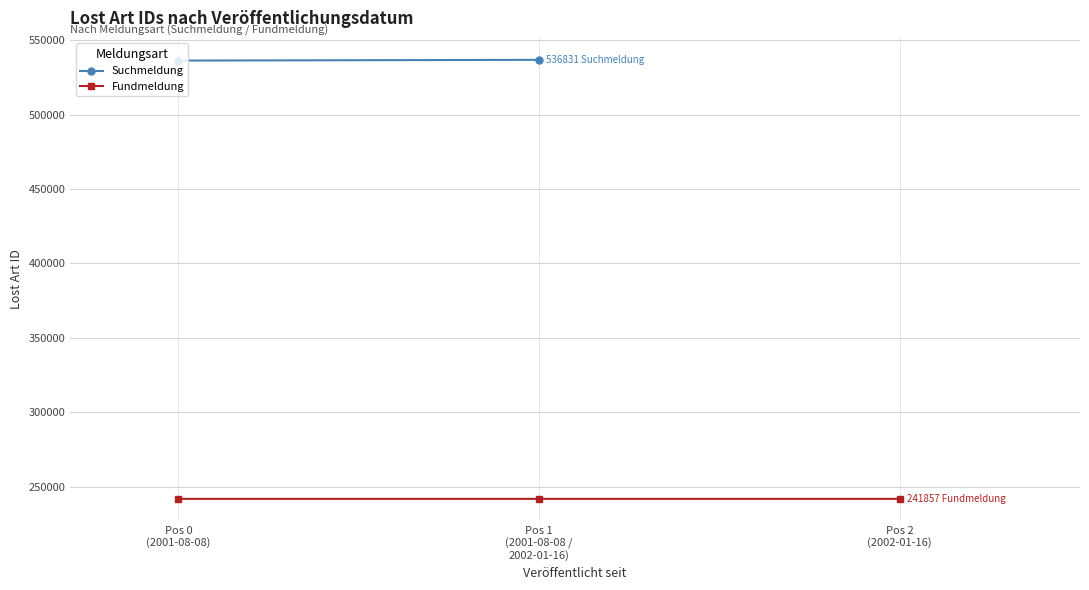

What position from the left is Pos 0
(2001-08-08)?

1